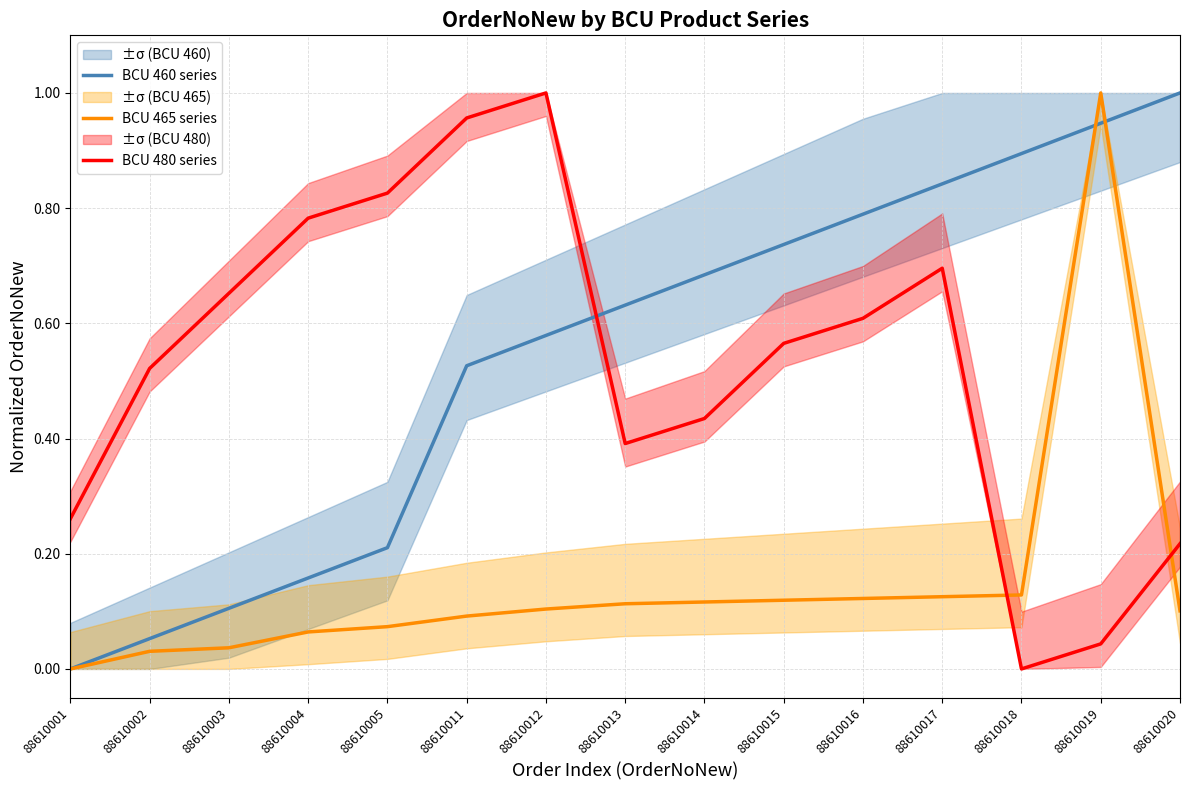

Rank the categories by BCU 480 series value from lowest to highest.

88610018, 88610019, 88610020, 88610001, 88610013, 88610014, 88610002, 88610015, 88610016, 88610003, 88610017, 88610004, 88610005, 88610011, 88610012